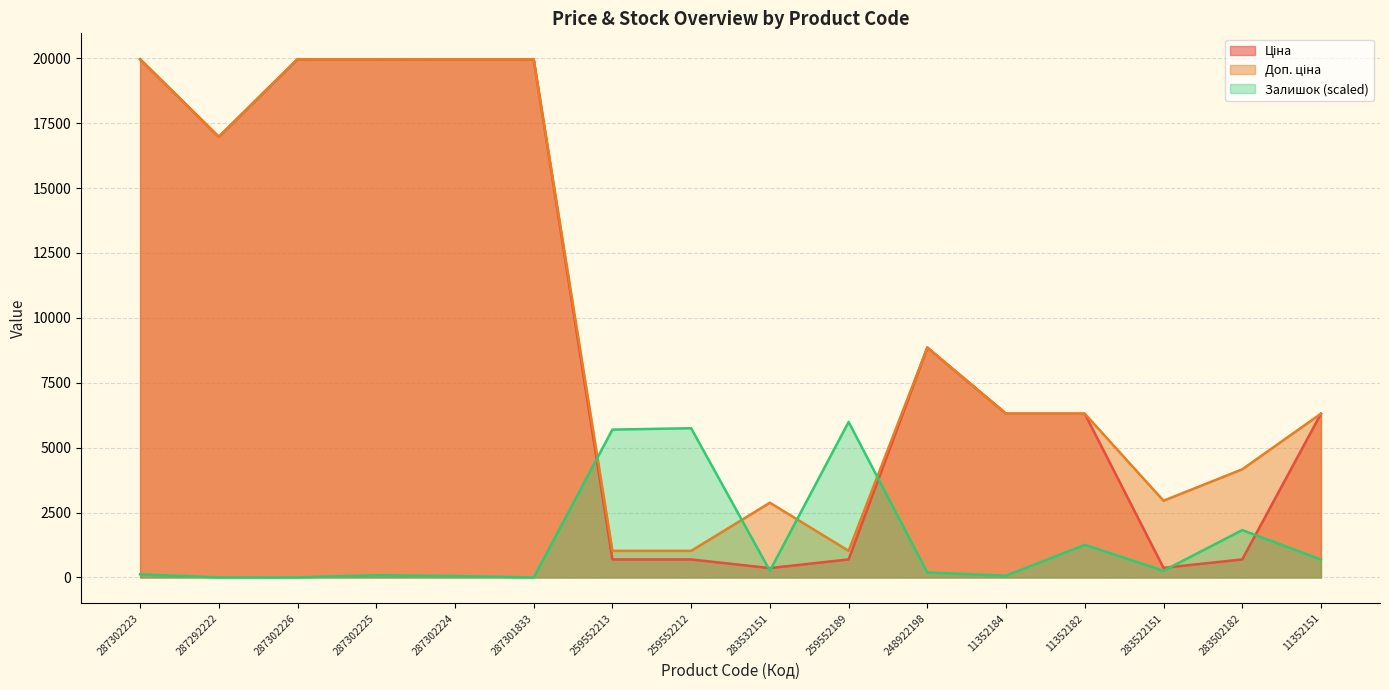

True or false: Ціна and Доп. ціна intersect in this chart.

False